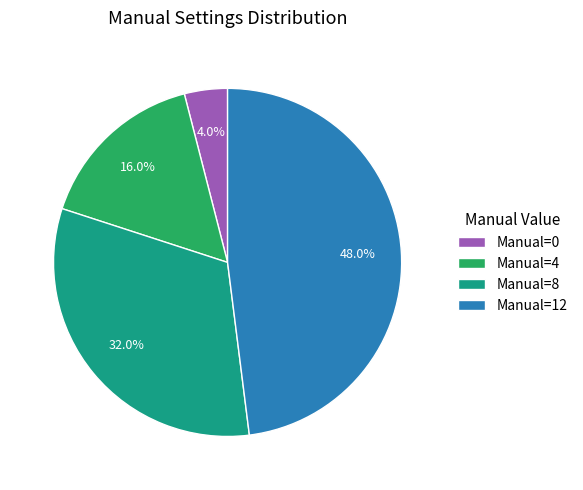

Count the number of slices in the pie.

4